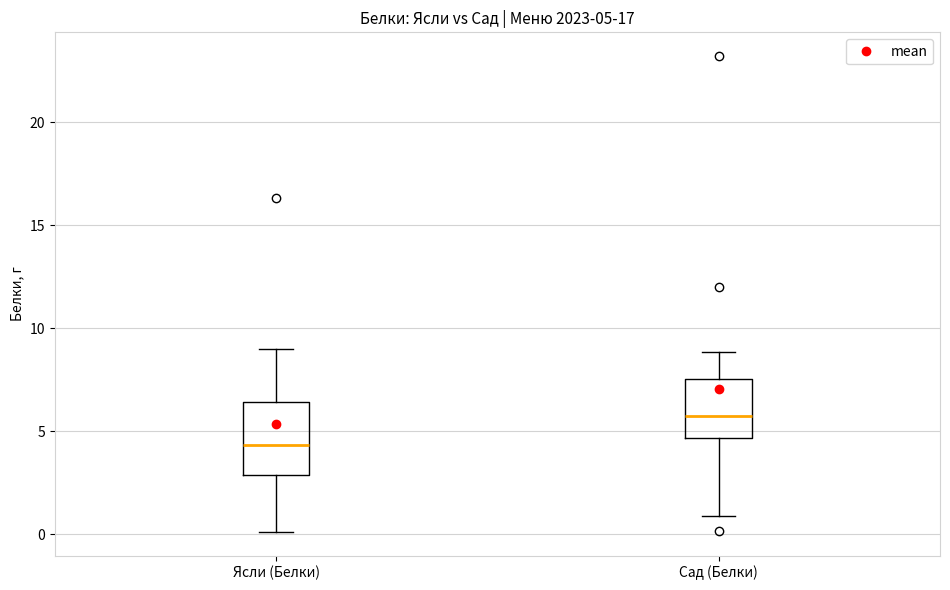

Comparing the boxes themselves (not the whiskers), which one is the tallest?

Ясли (Белки)